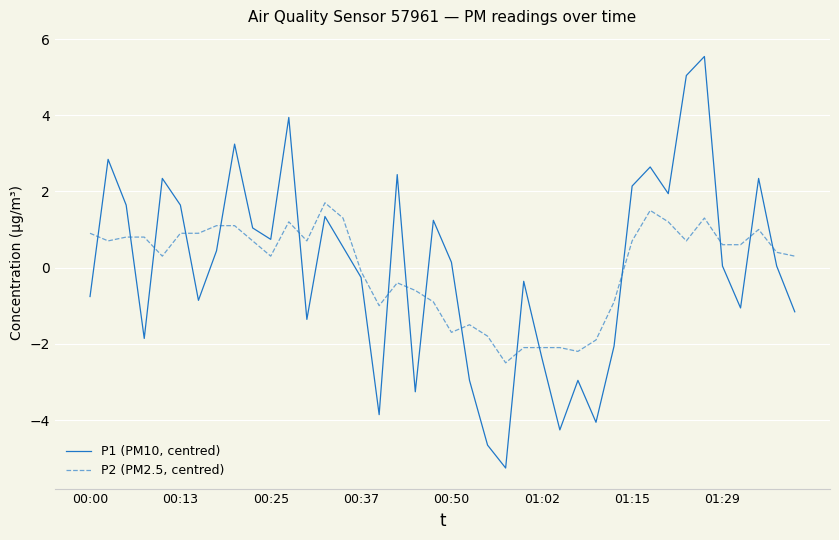

What are all the series names shown in the legend?

P1 (PM10, centred), P2 (PM2.5, centred)